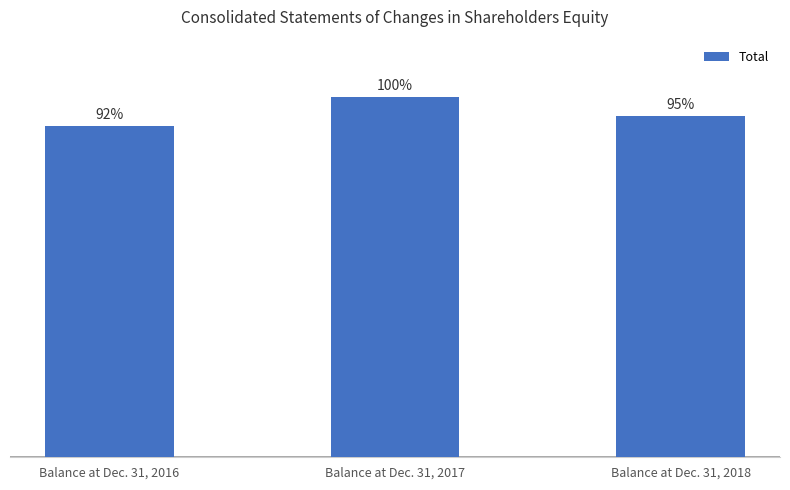

Are the bars horizontal?

No